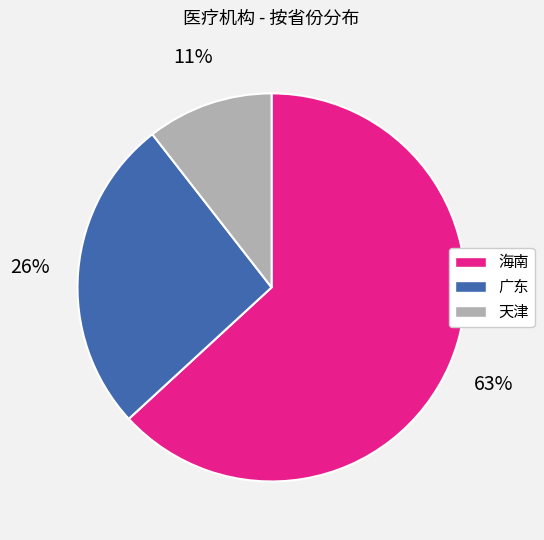

The 海南 slice represents 70% of the pie. True or false?

False